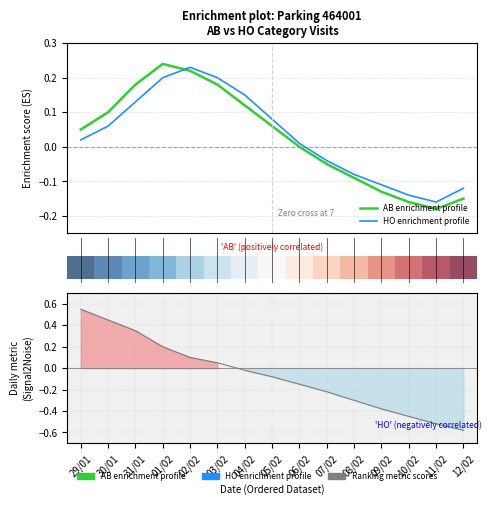

Is this an area chart (filled region under the line)?

No